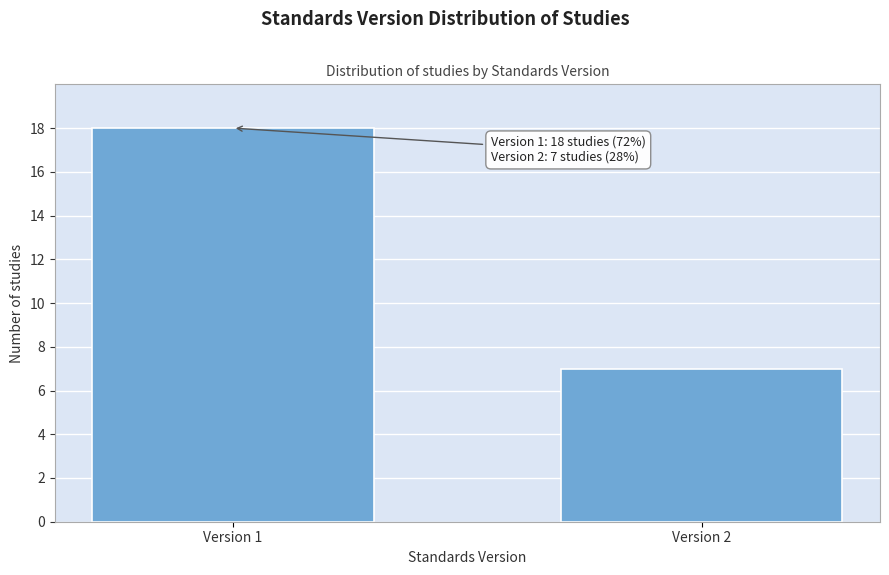

Reading left to right, extract all data points from this chart.

18	7